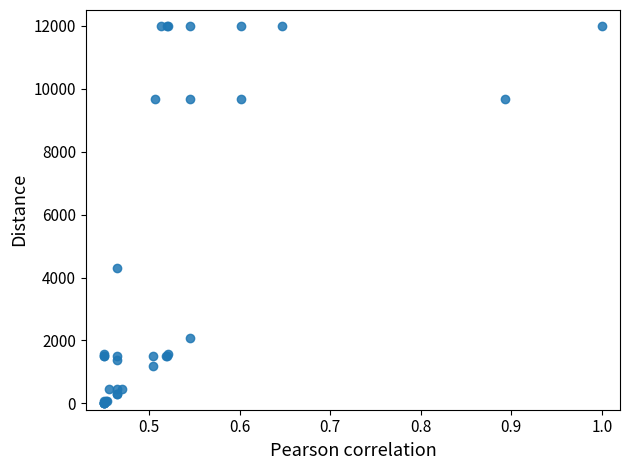

What Y value in the scatter plot is closest to 6000?

4291.4